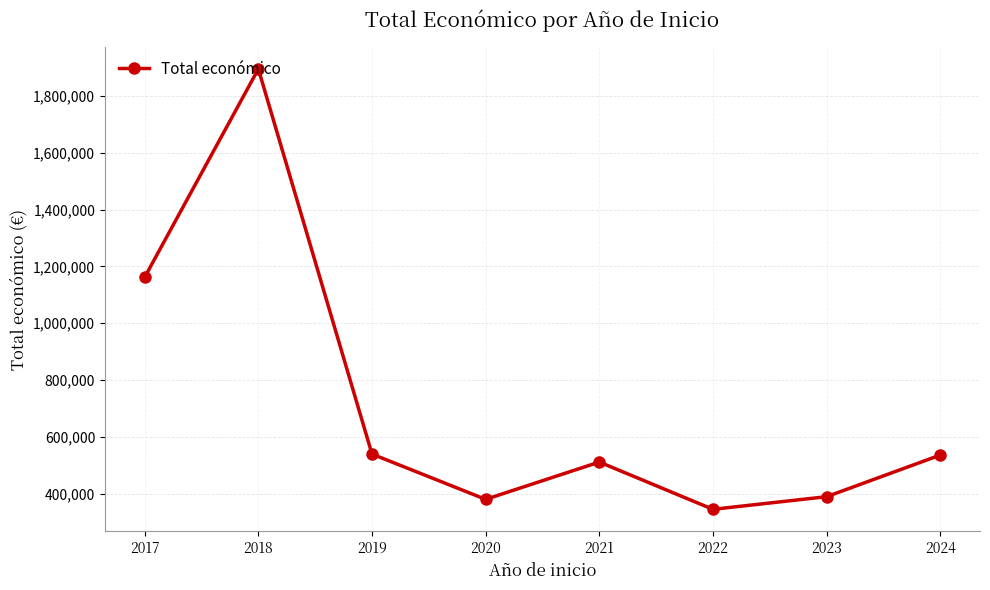

True or false: the data has more than 2 interior local peaks.

False